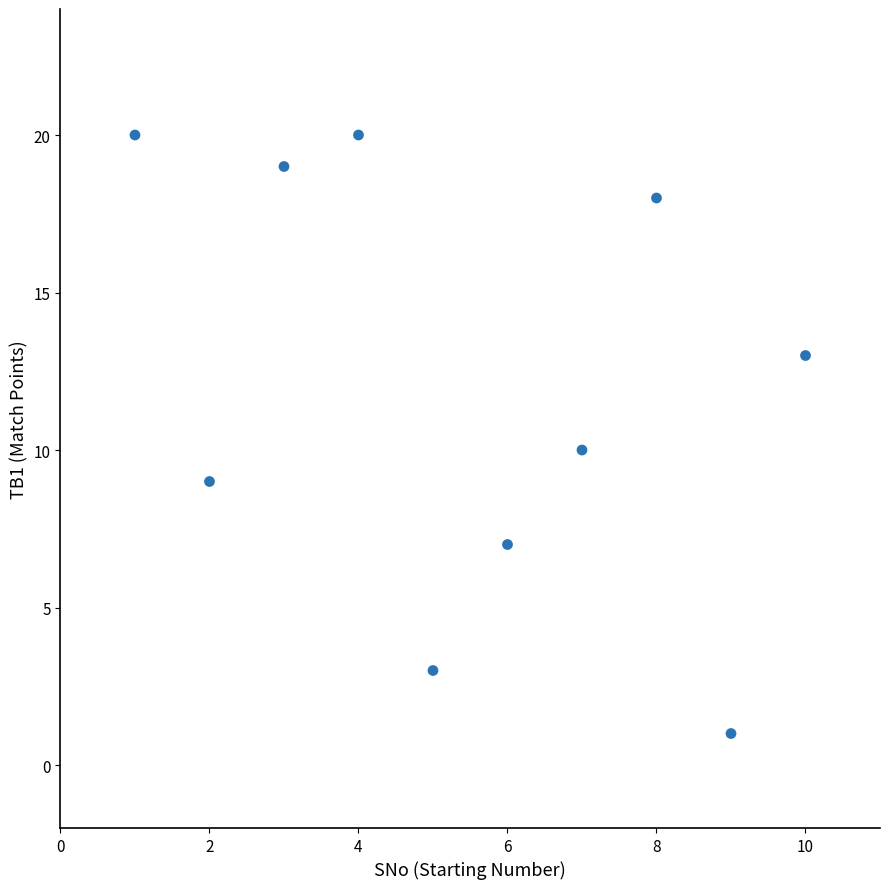

What is the range of X values (max minus min)?

9